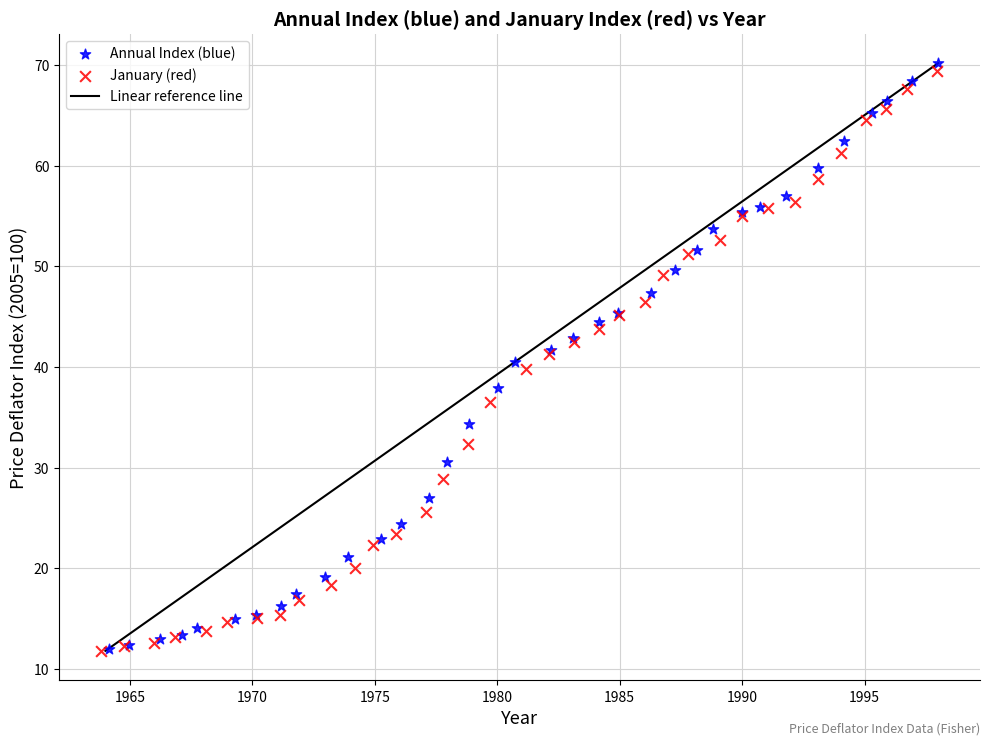

Which series has the largest Y range (max minus min)?

Annual Index (blue)